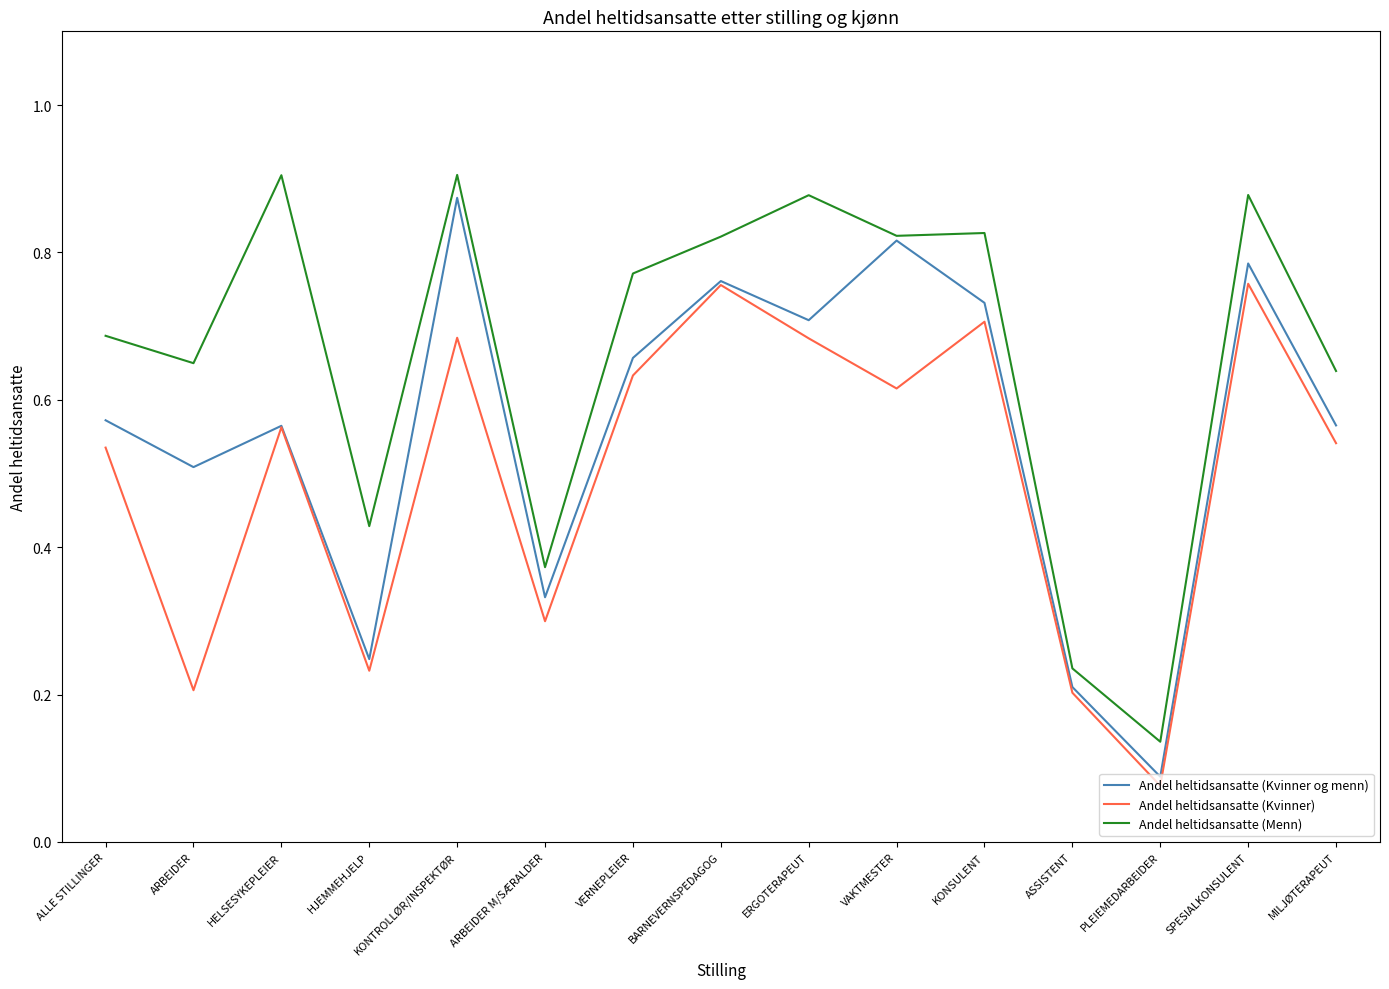

What position from the right is ARBEIDER?

14